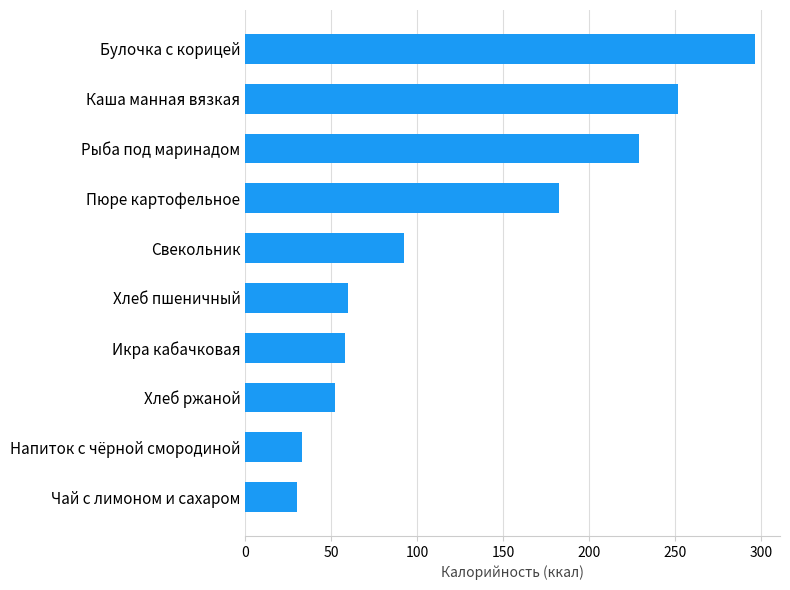

The chart shows a value of 6.5 at Чай с лимоном и сахаром. True or false?

False